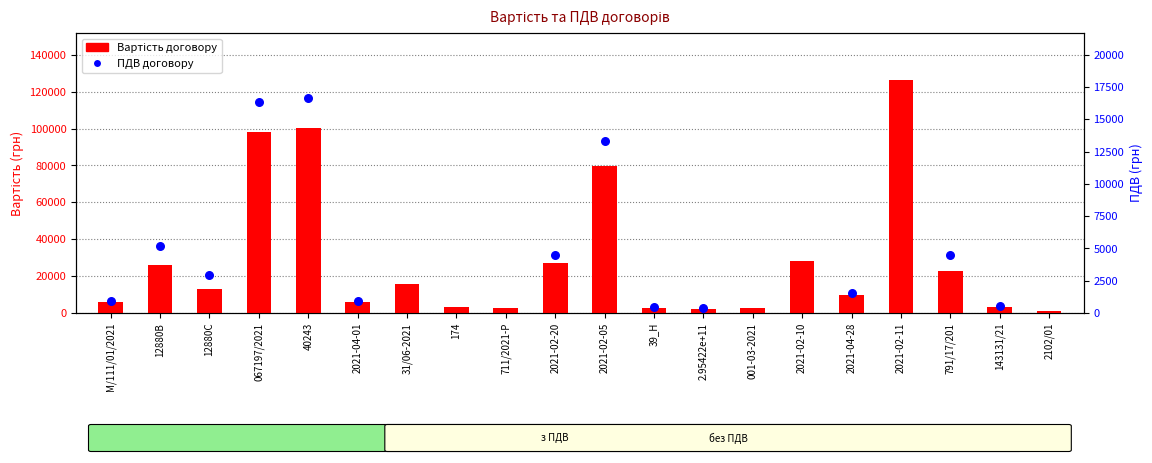

Approximately how many times larger is the value at 2021-02-10 compared to 2021-02-05?

0.4